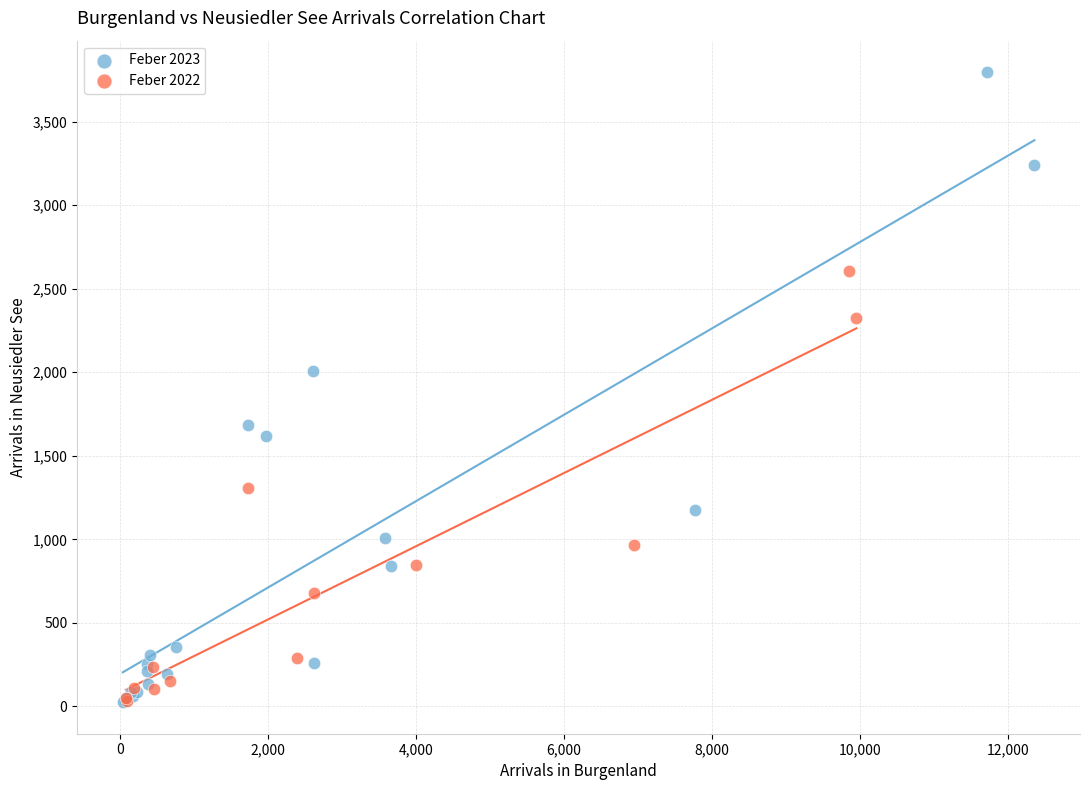

Which series contains the highest Y value?

Feber 2023